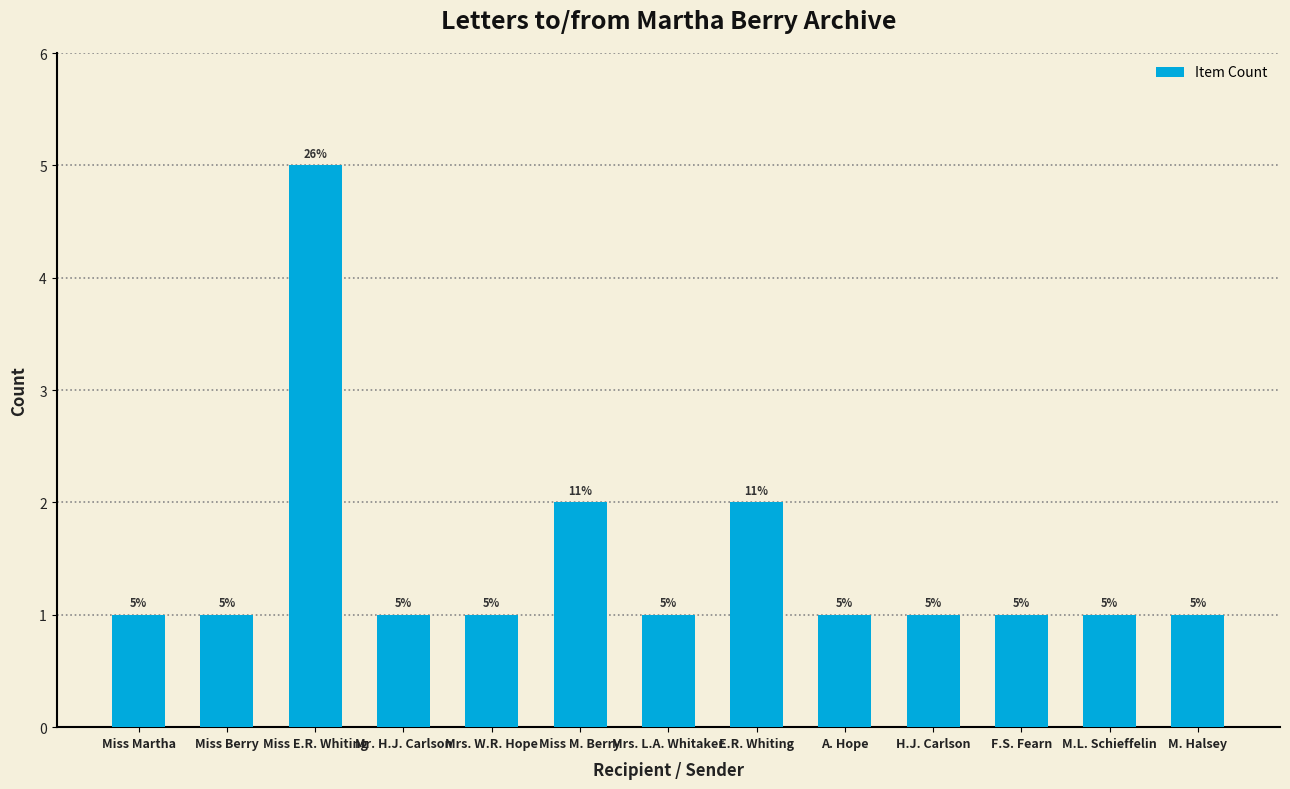

What is the sum of all values?

19